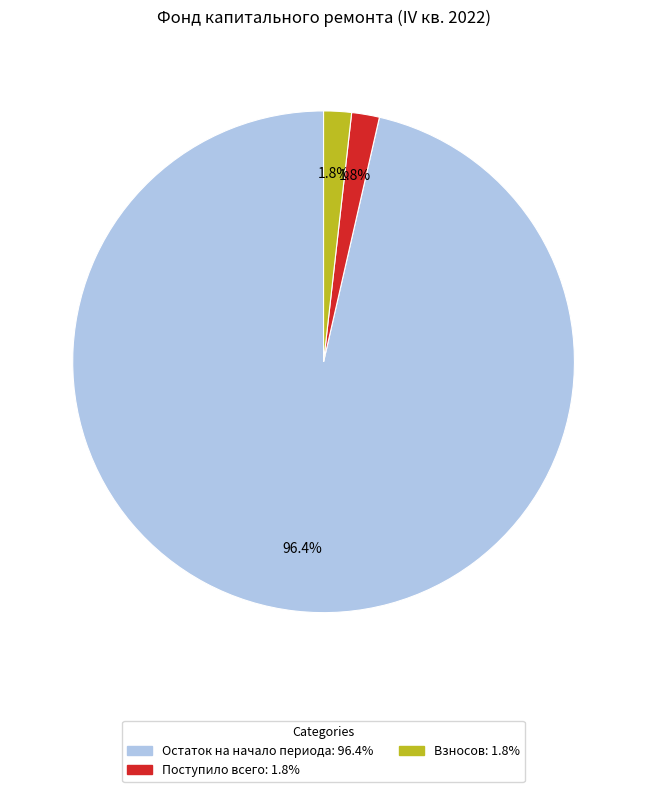

Is there a majority slice in this chart?

Yes